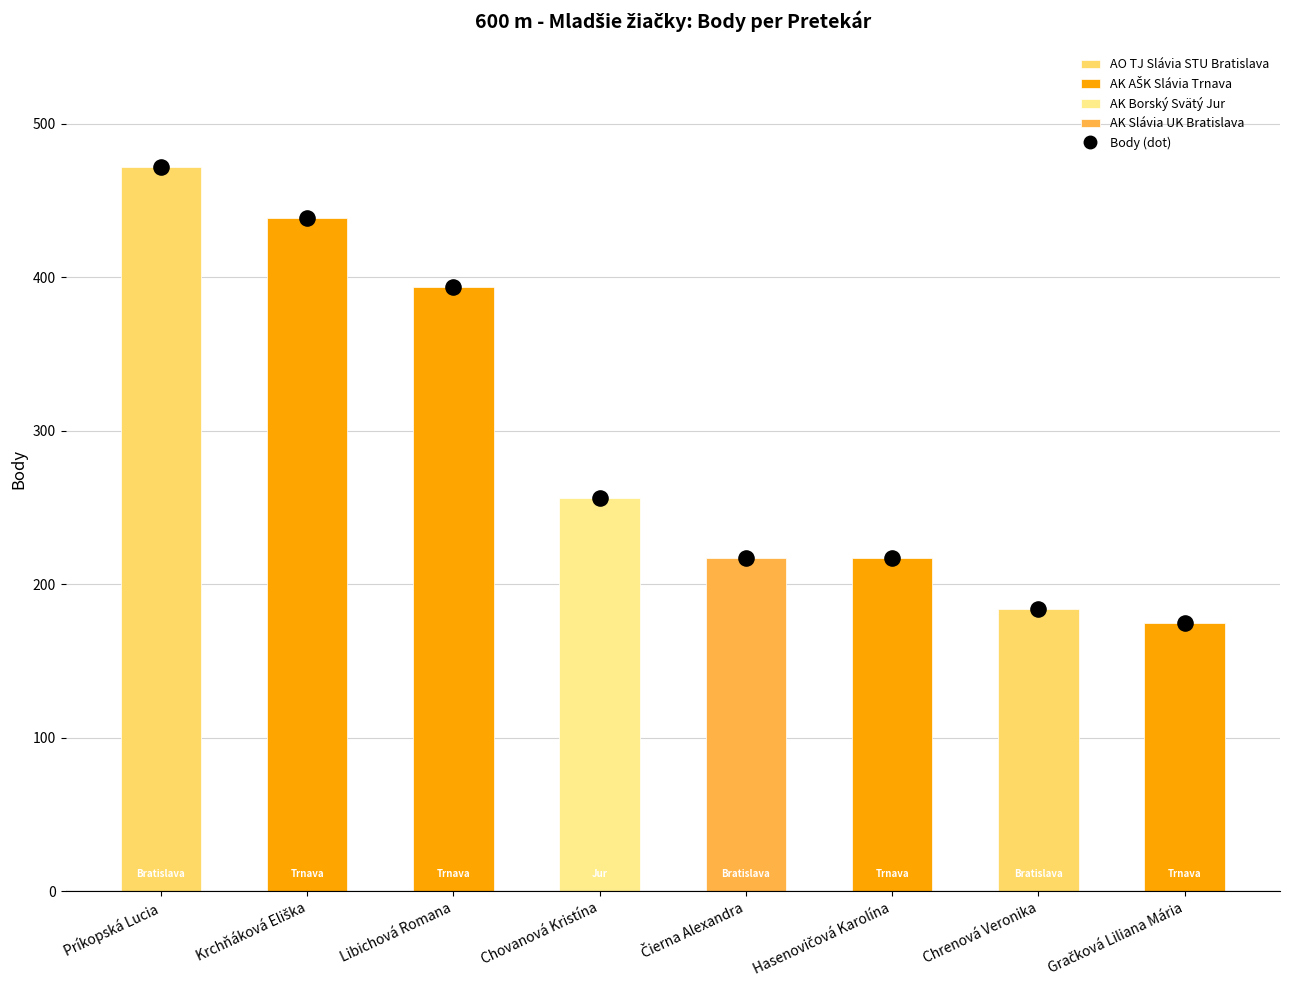

What is the change in value from Chrenová Veronika to Gračková Liliana Mária?

-9